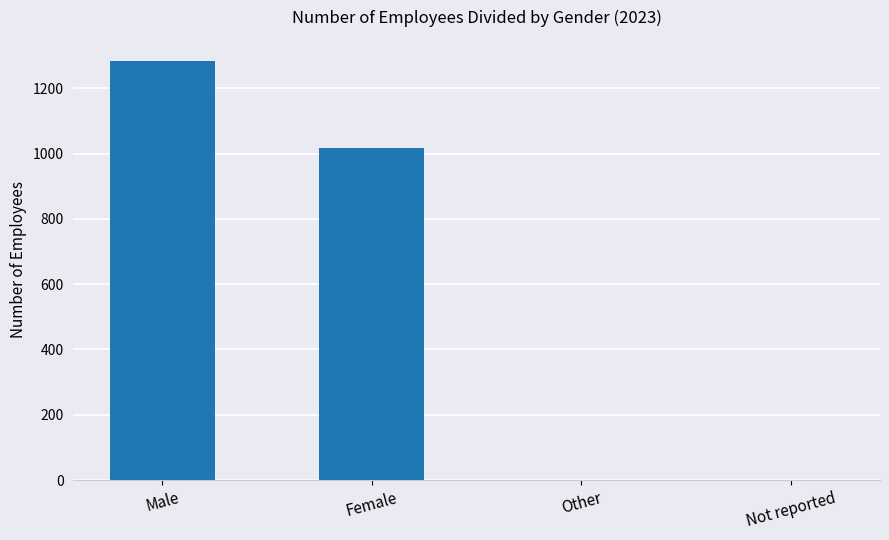

What is the greatest value displayed?

1284